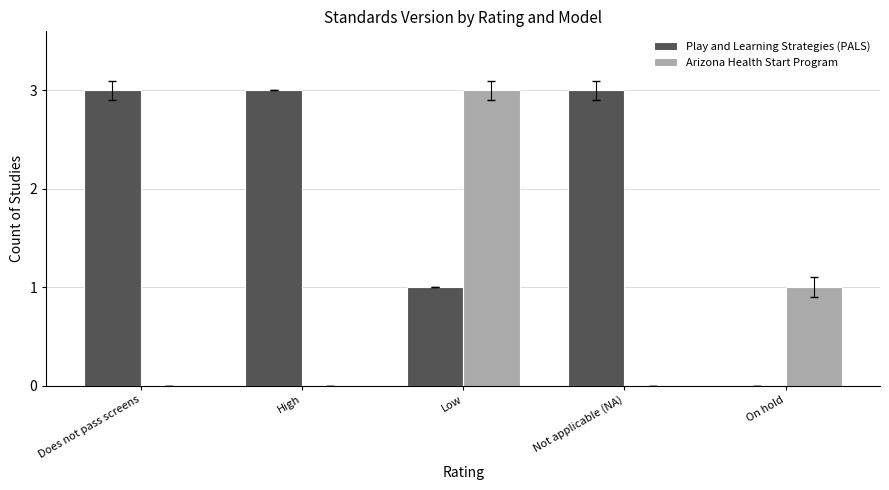

At which label is Play and Learning Strategies (PALS) closest to 1?

Low